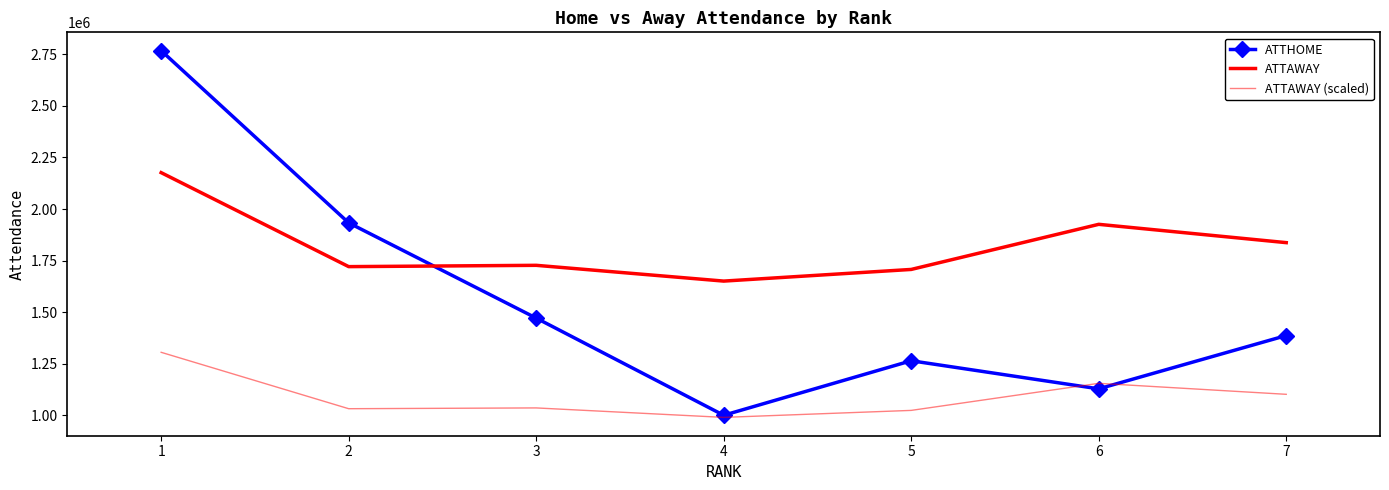

How many data points in ATTAWAY (scaled) are above 1036491?

4